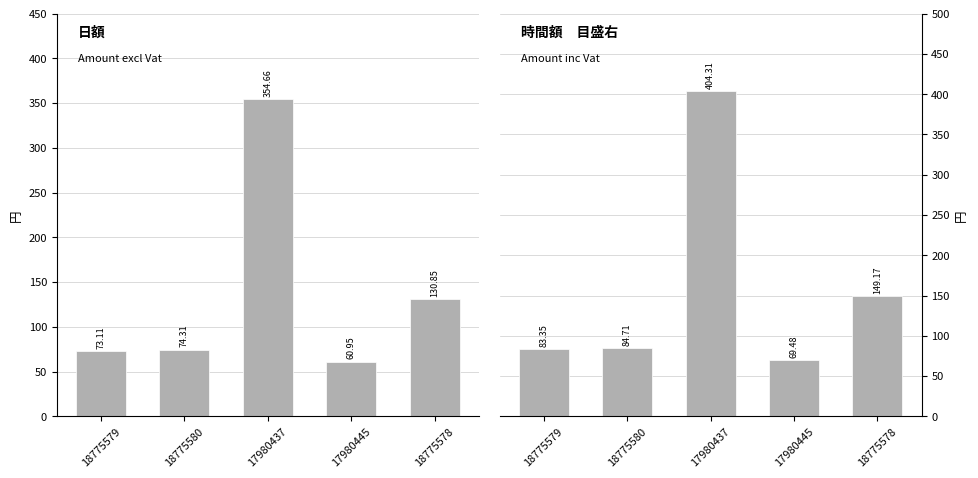

What is the difference between the second highest and second lowest values in the Amount inc Vat series?

65.8